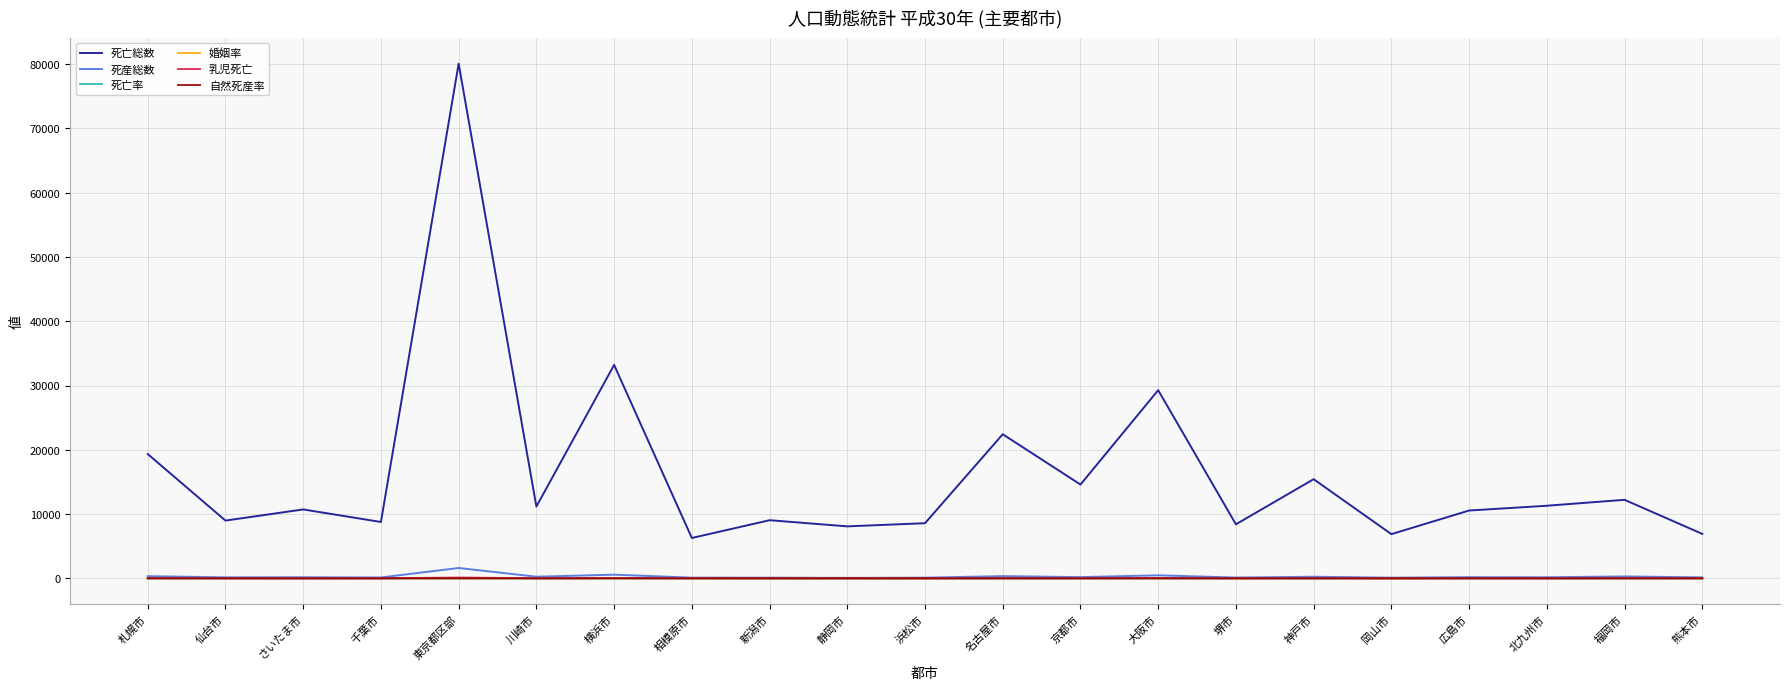

What are all the series names shown in the legend?

死亡総数, 死産総数, 死亡率, 婚姻率, 乳児死亡, 自然死産率